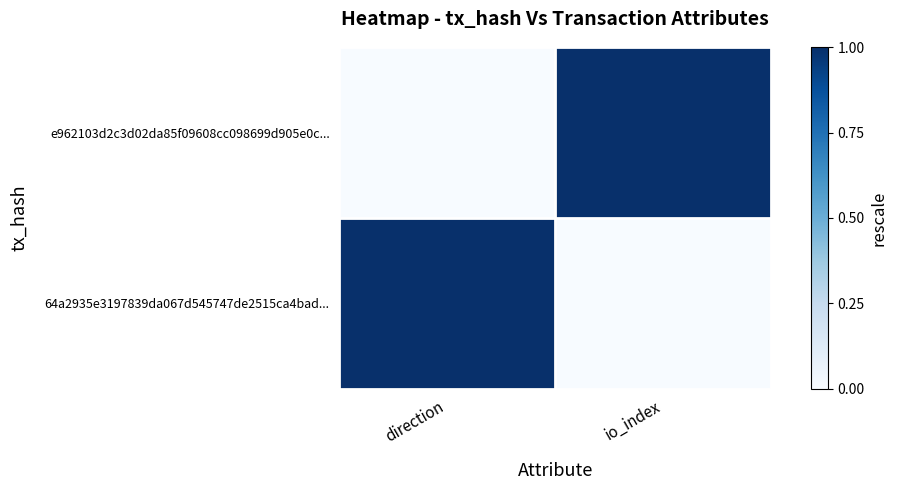

Which label corresponds to the largest value in the chart?

io_index